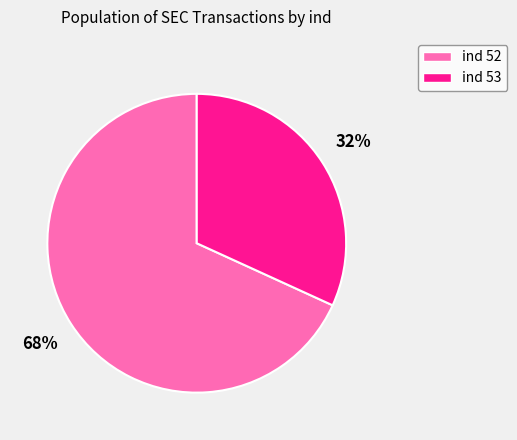

To the nearest percent, what is the average slice percentage?

50%